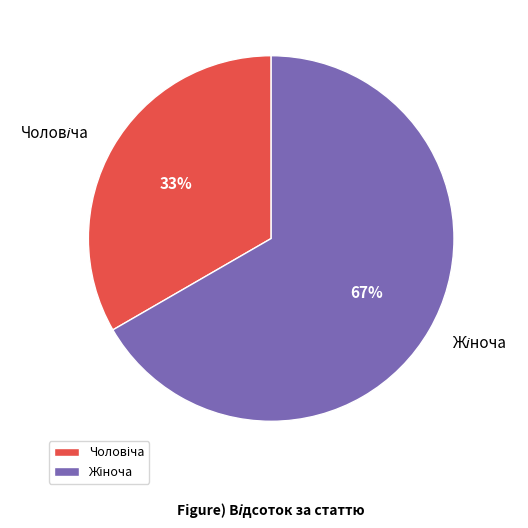

To the nearest percent, what is the average slice percentage?

50%